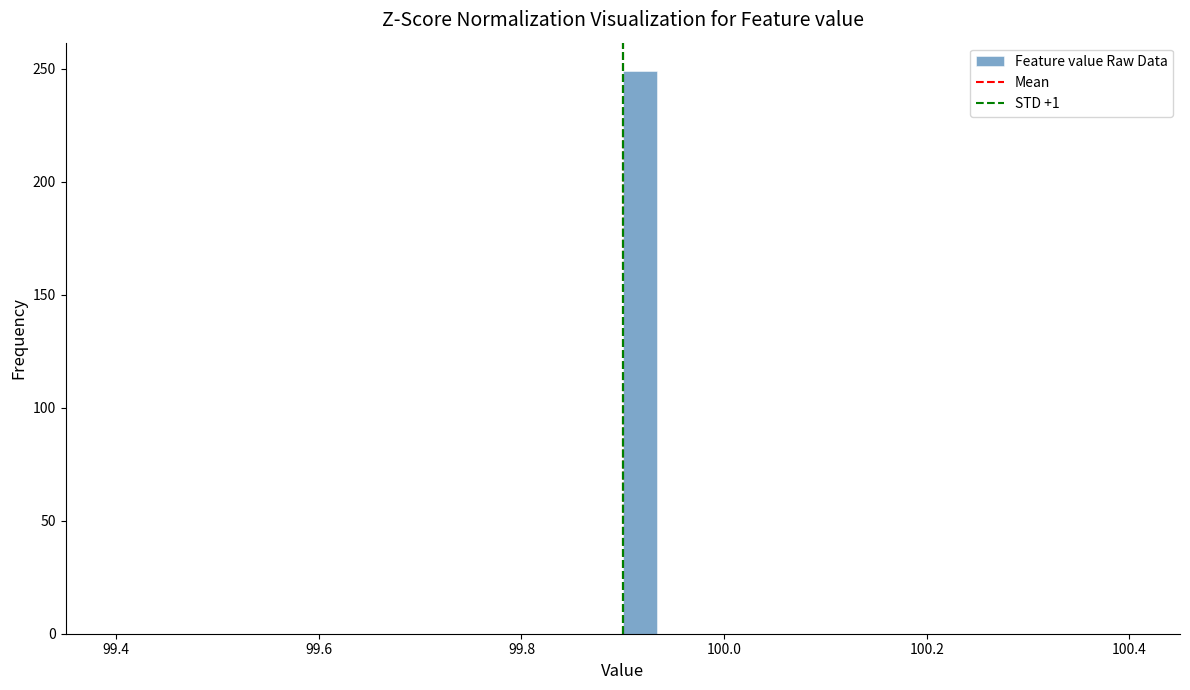

Around what value on the x-axis is the tallest bar? Give the approximate position of its centre, as read against the axis.

99.92